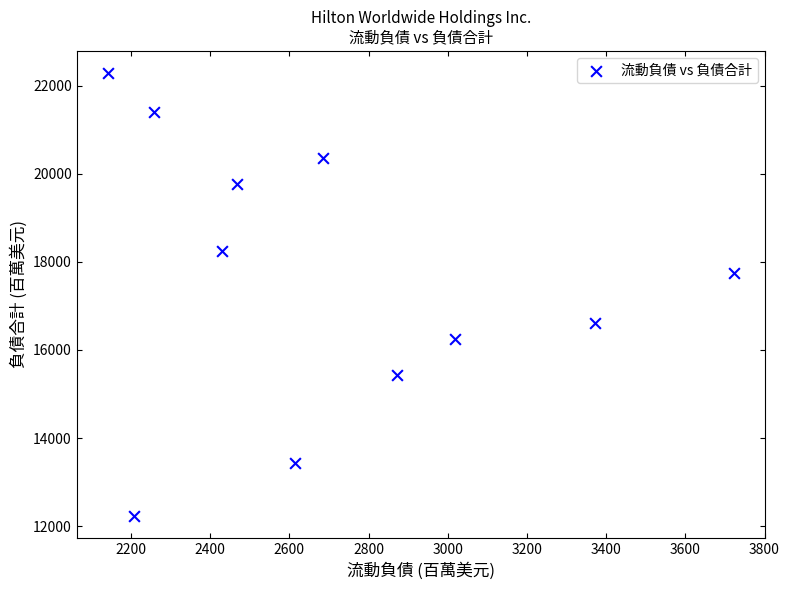

What Y value in the scatter plot is closest to 17259?

17748